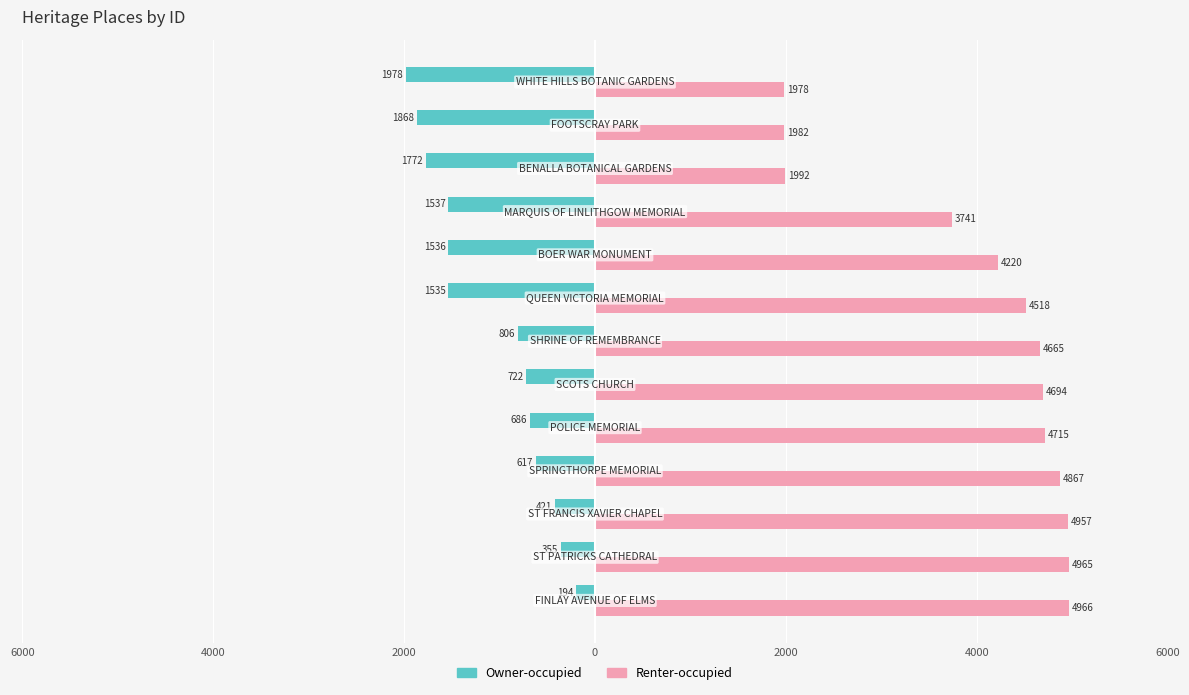

Which series has the largest range (max minus min)?

Renter-occupied